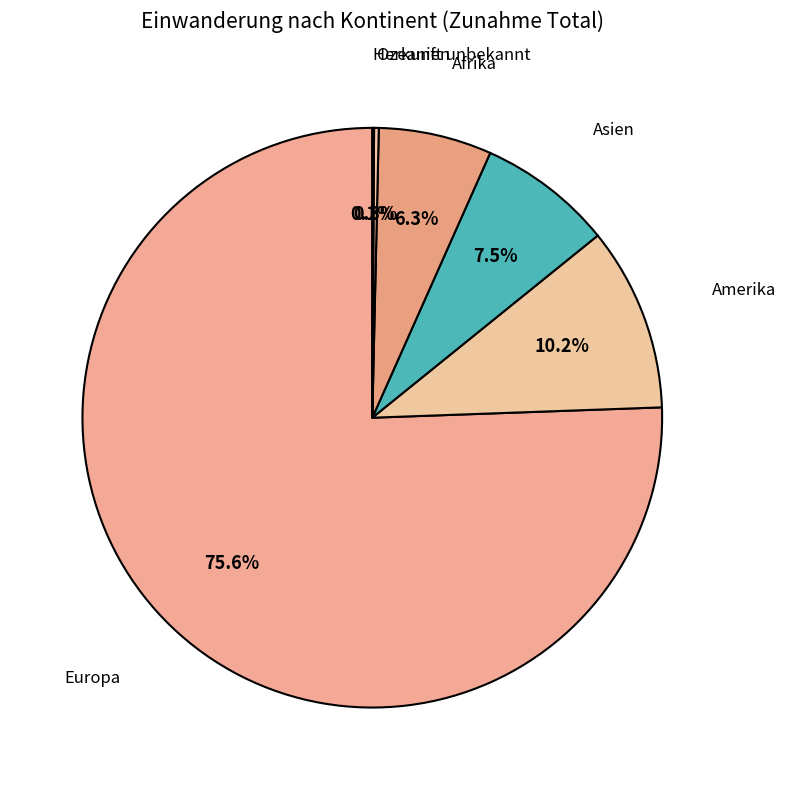

To the nearest percent, what is the average slice percentage?

17%